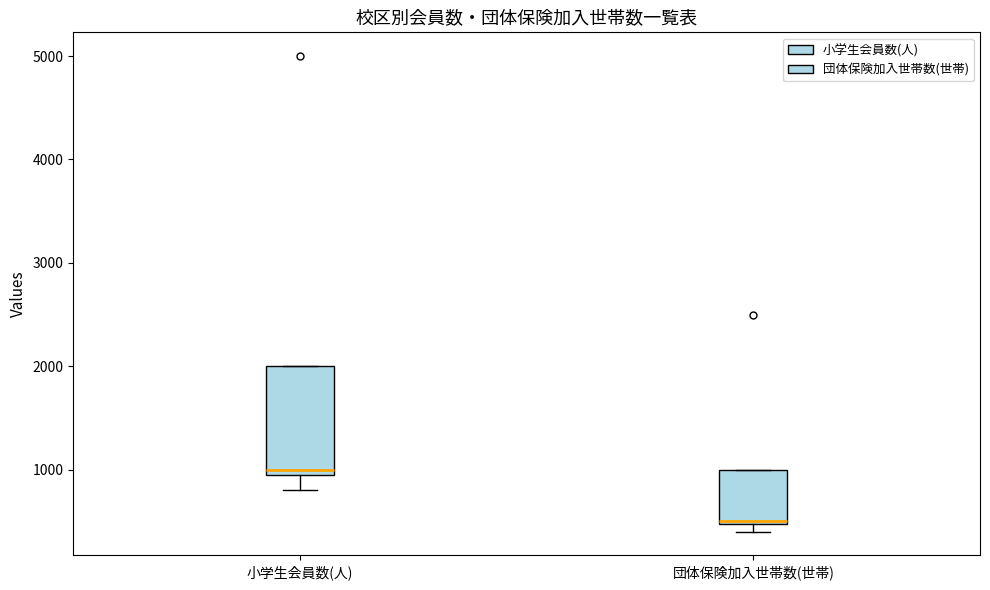

Comparing the boxes themselves (not the whiskers), which one is the tallest?

小学生会員数(人)